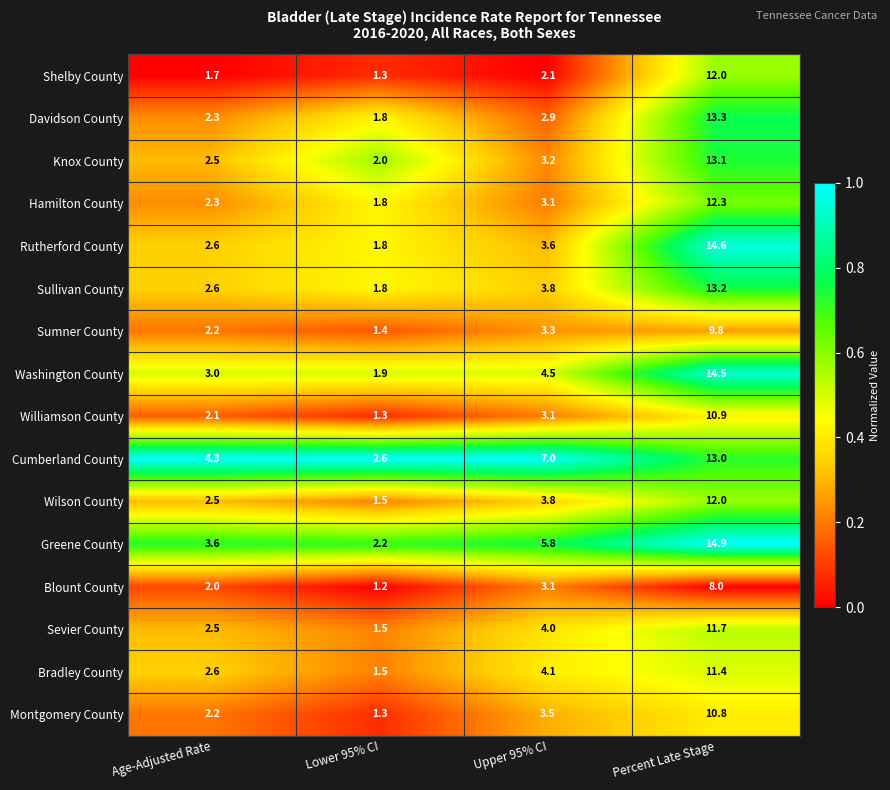

What is the total value across all series at Lower 95% CI?

26.9